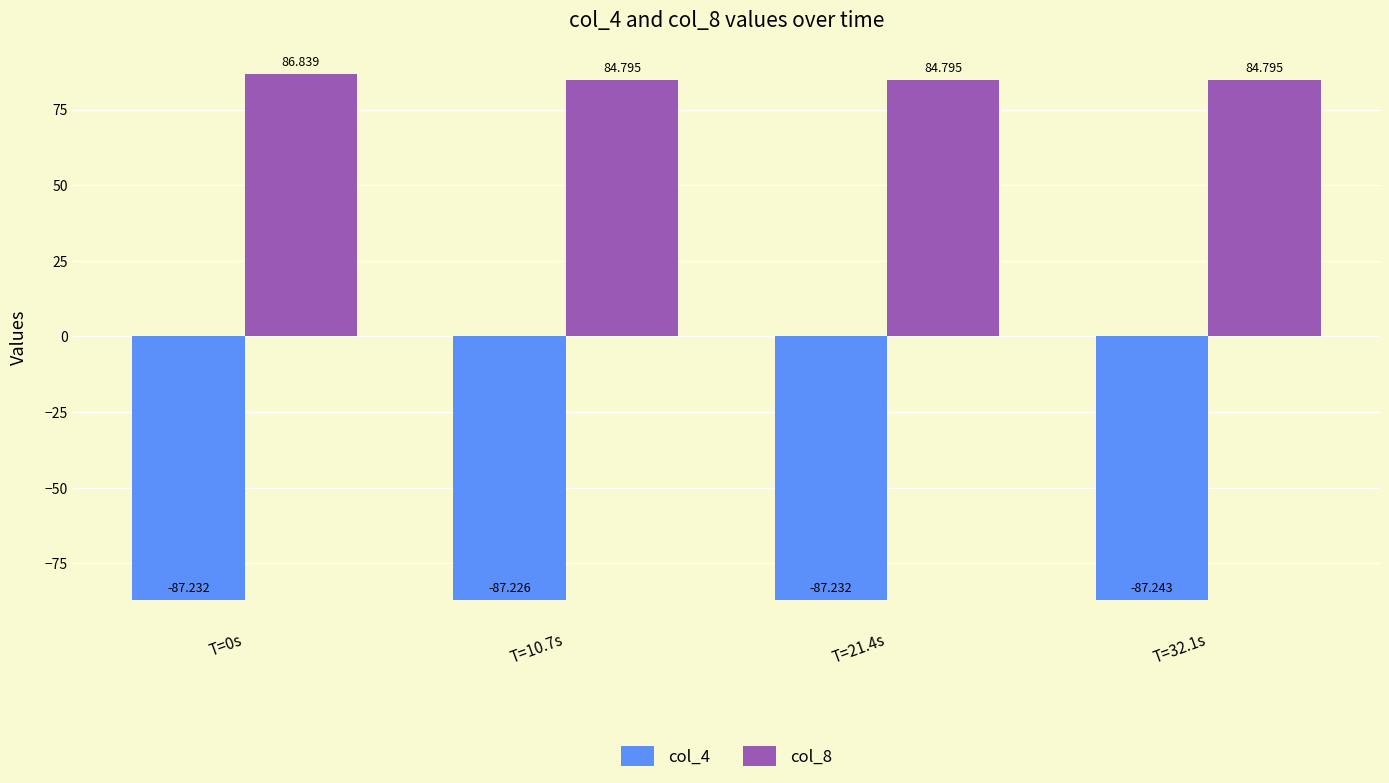

Rank the series at T=10.7s from lowest to highest value.

col_4, col_8